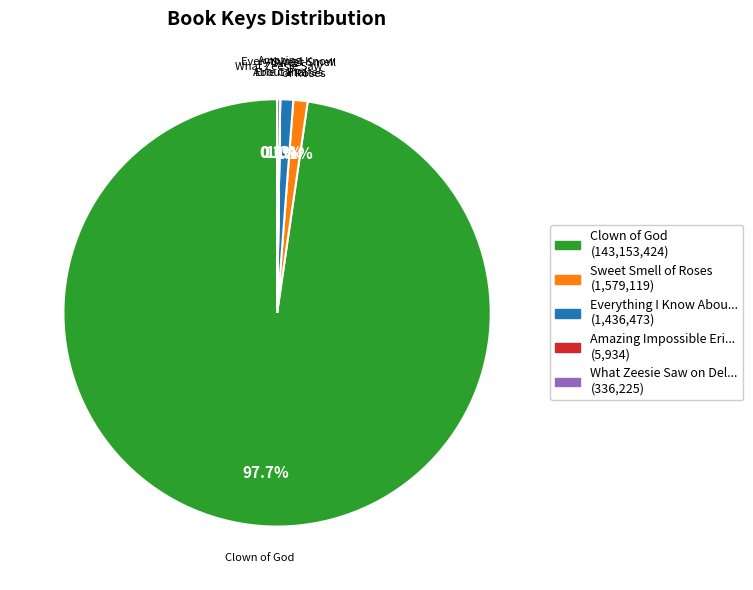

Which category has the biggest portion of the pie?

Clown of God